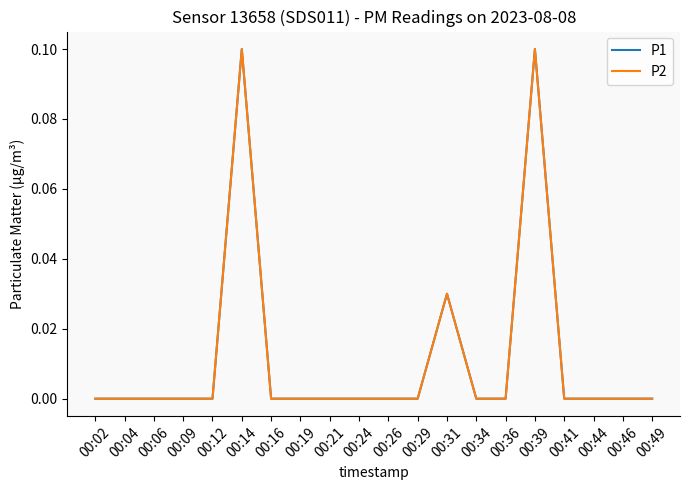

Which series has the largest range (max minus min)?

P1